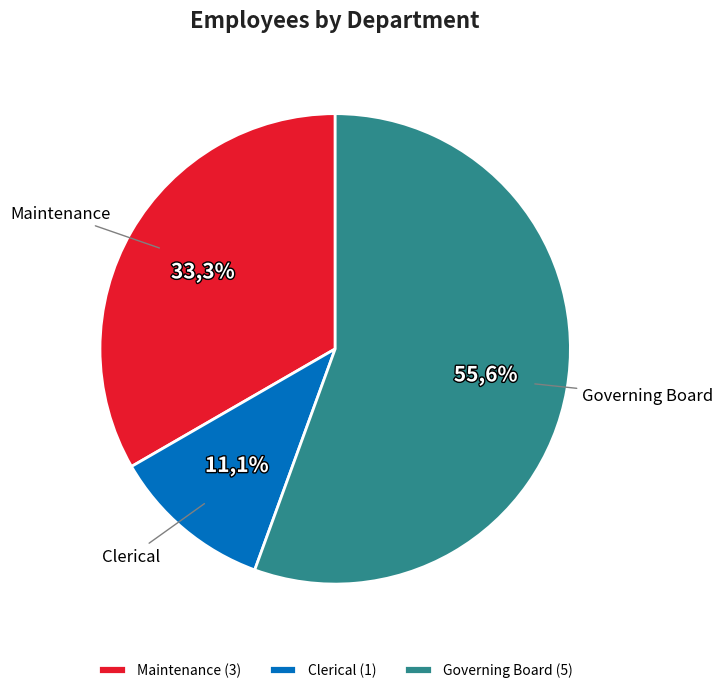

True or false: Clerical accounts for 11% of the total.

True